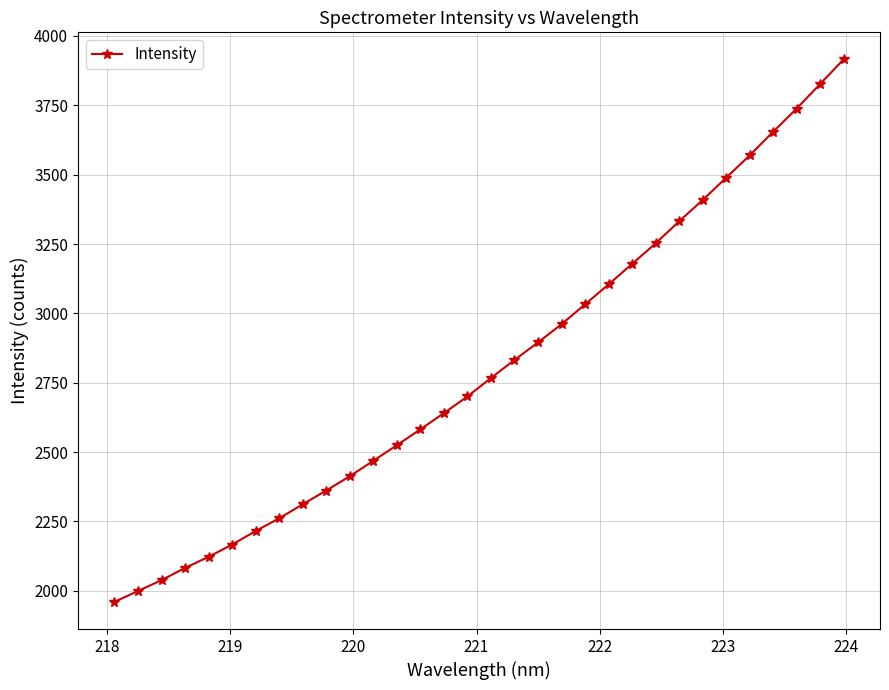

What is the minimum value shown in the chart?

1959.8